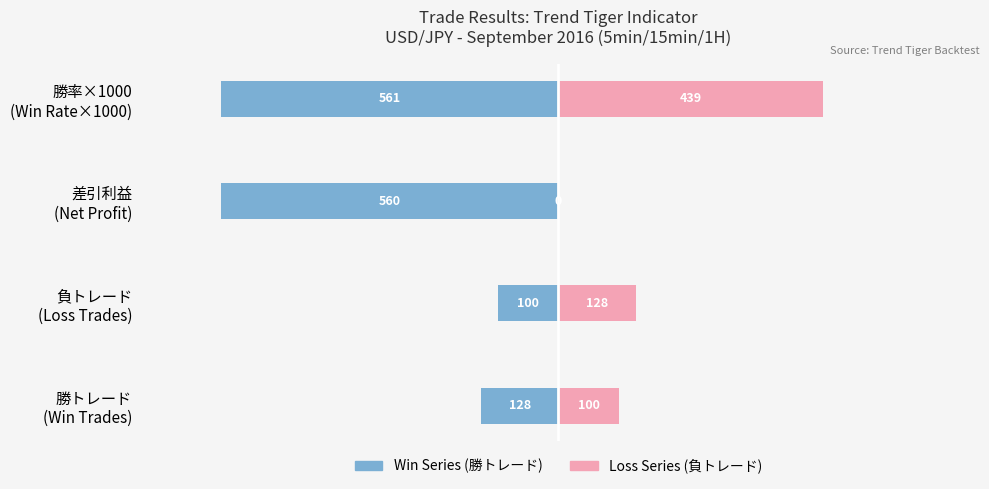

What is the value of the 勝トレード系列 (Win Series) bar at the 1st from the left?

-128